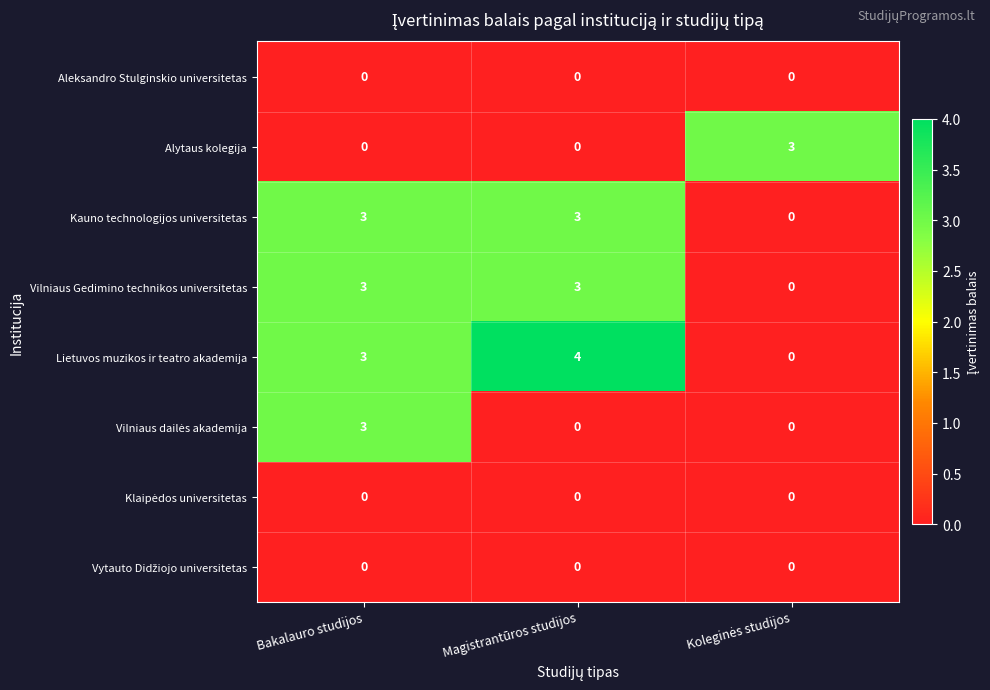

How many series are shown in this chart?

8